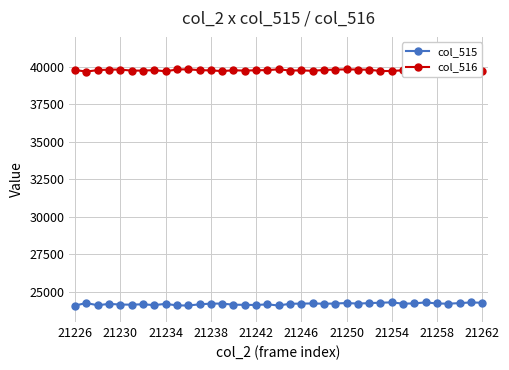

What is the value of the col_515 point at the 10th from the left?

24107